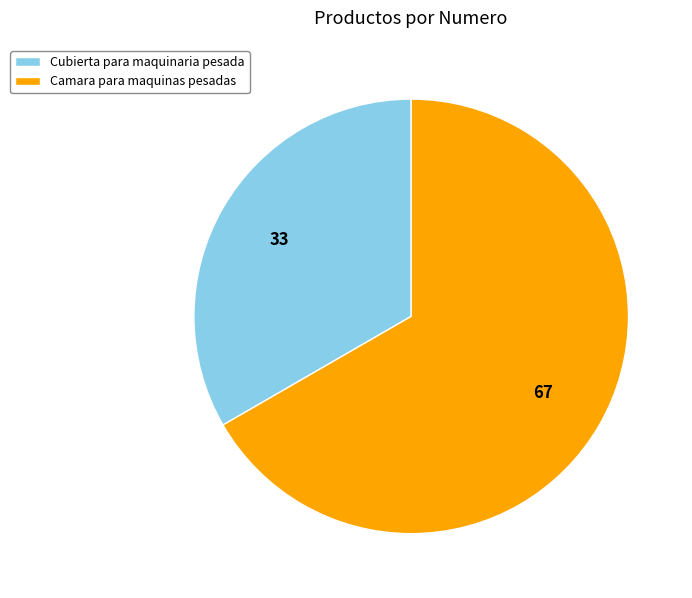

Approximately how many times larger is the value at Cubierta para maquinaria pesada compared to Camara para maquinas pesadas?

0.5